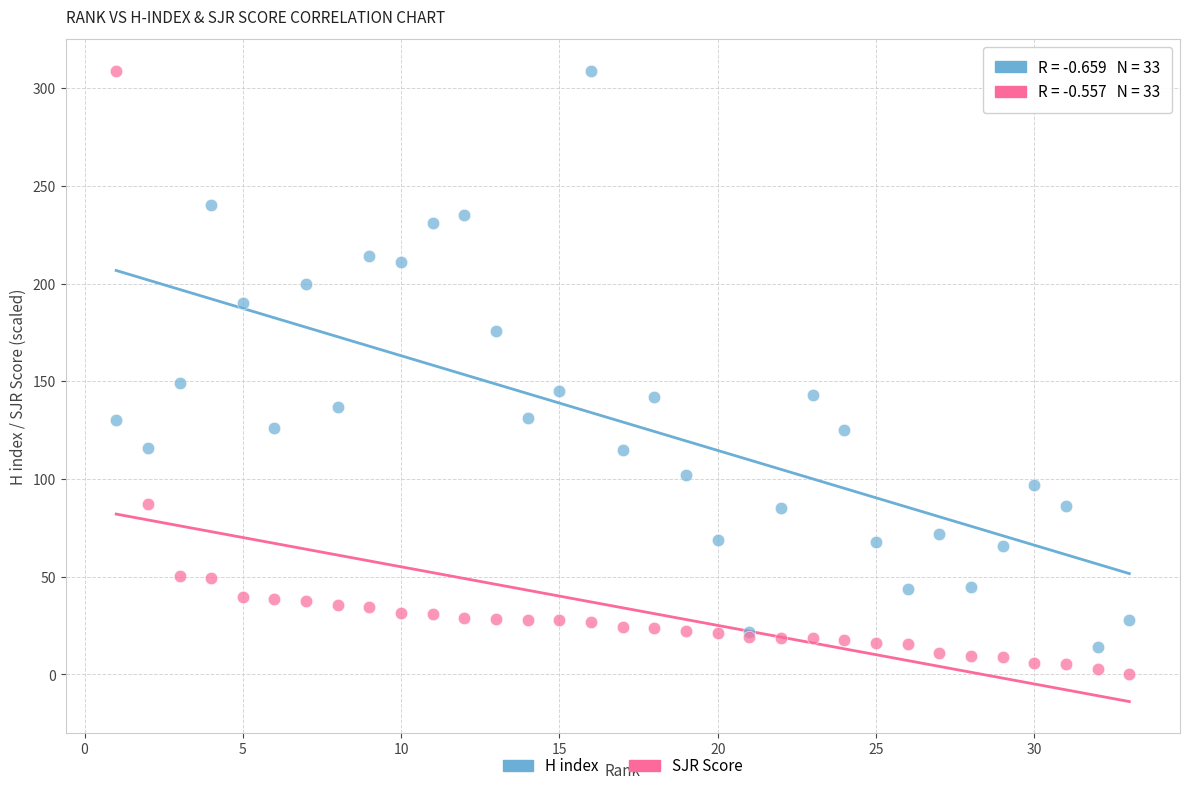

Across all series, what Y value is closest to 154?

149.0